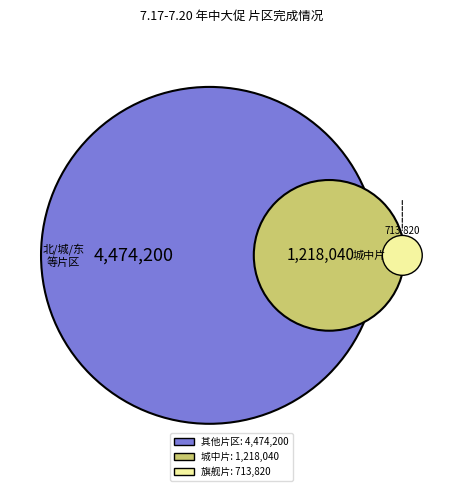

Is there any slice that represents more than half of the pie?

No